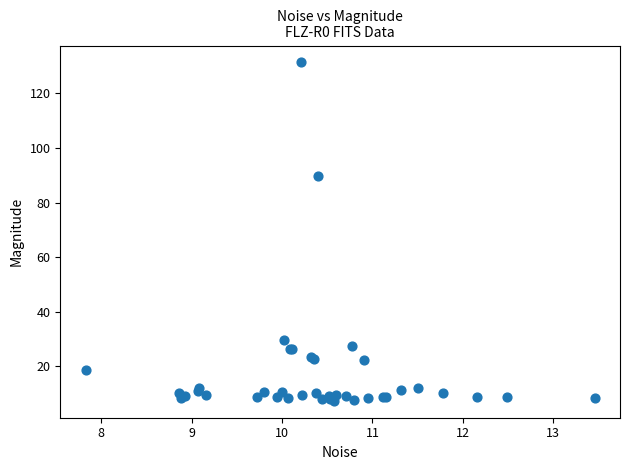

What Y value in the scatter plot is closest to 69?

89.8